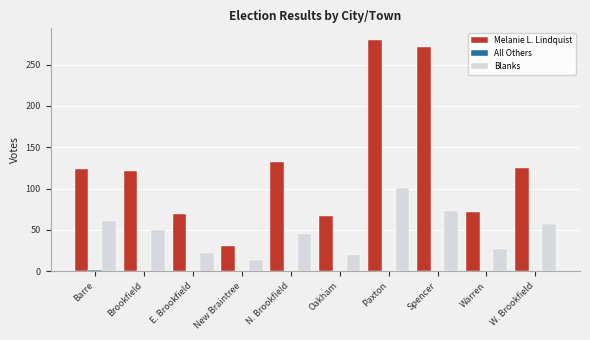

At which label does Melanie L. Lindquist reach its peak?

Paxton